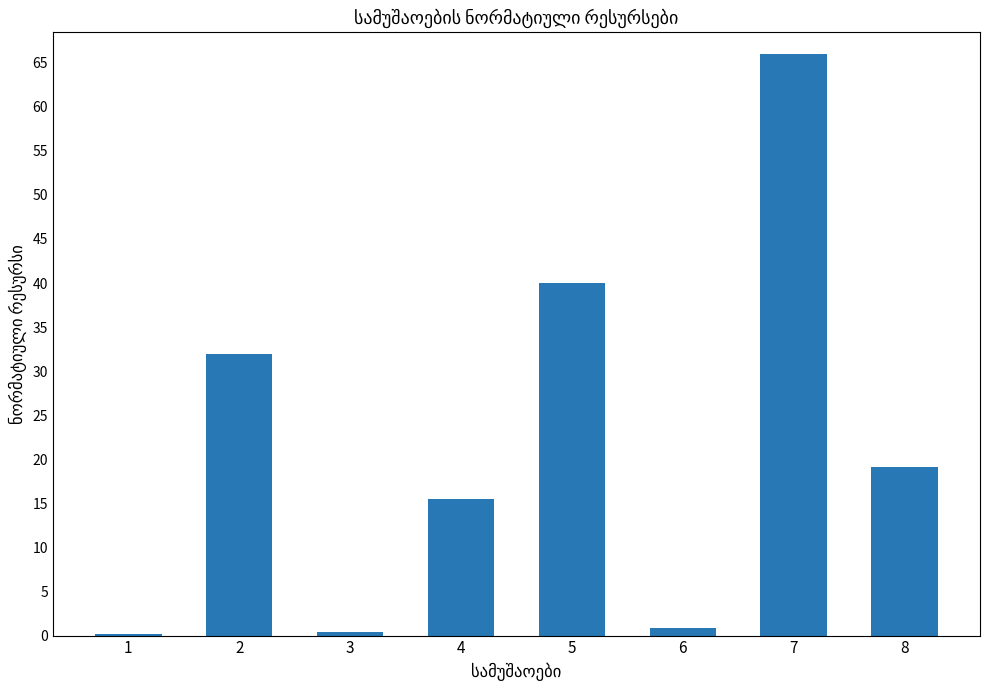

How many values exceed 19?

4